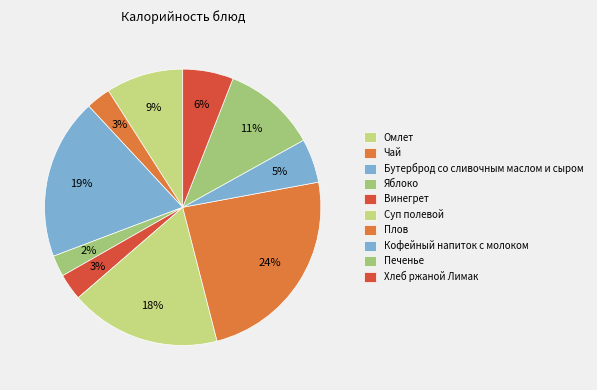

To the nearest percent, what portion does Винегрет represent?

3%